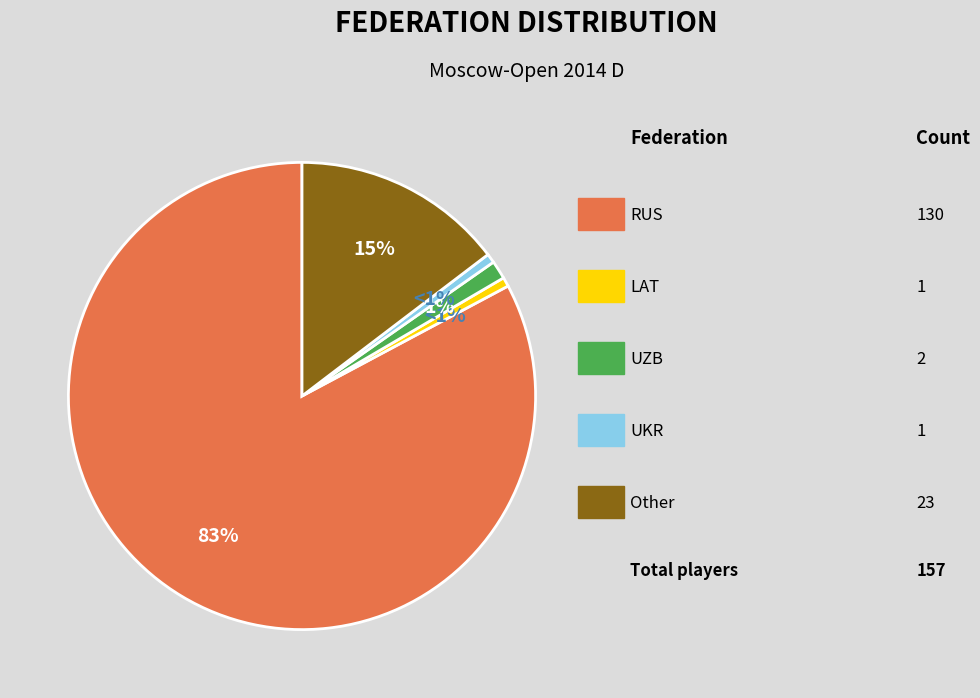

Is there a majority slice in this chart?

Yes